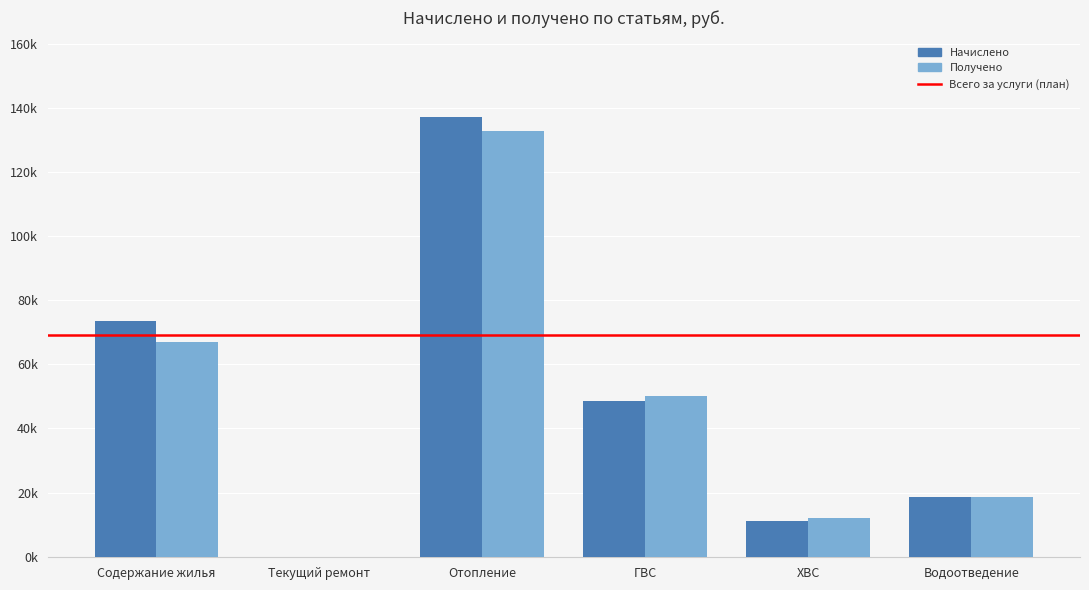

Does the chart contain stacked bars?

No